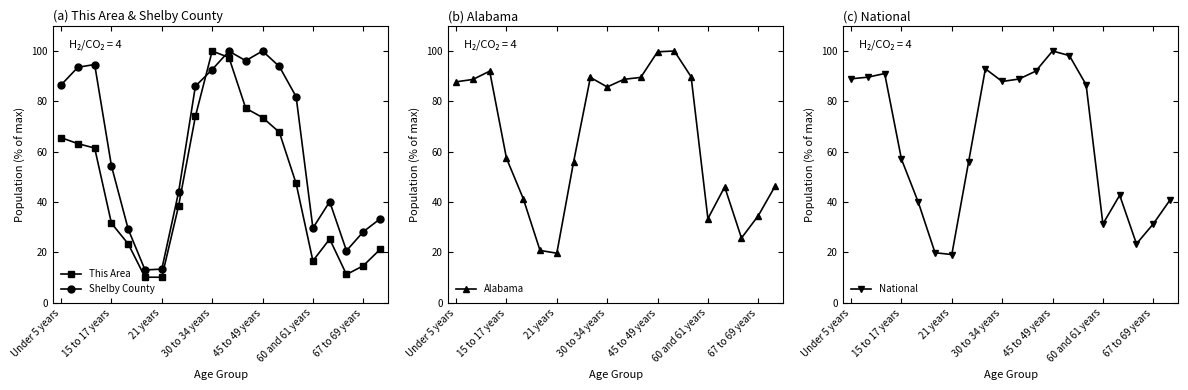

True or false: This Area has a value of 65.6 at Under 5 years.

True